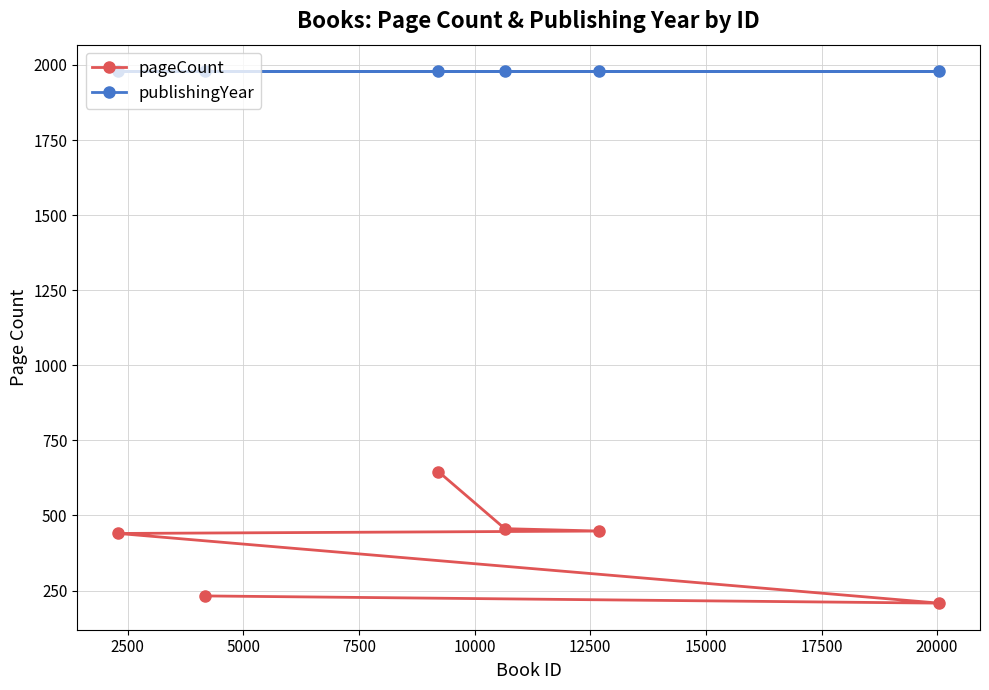

Which series has the widest spread of values?

pageCount